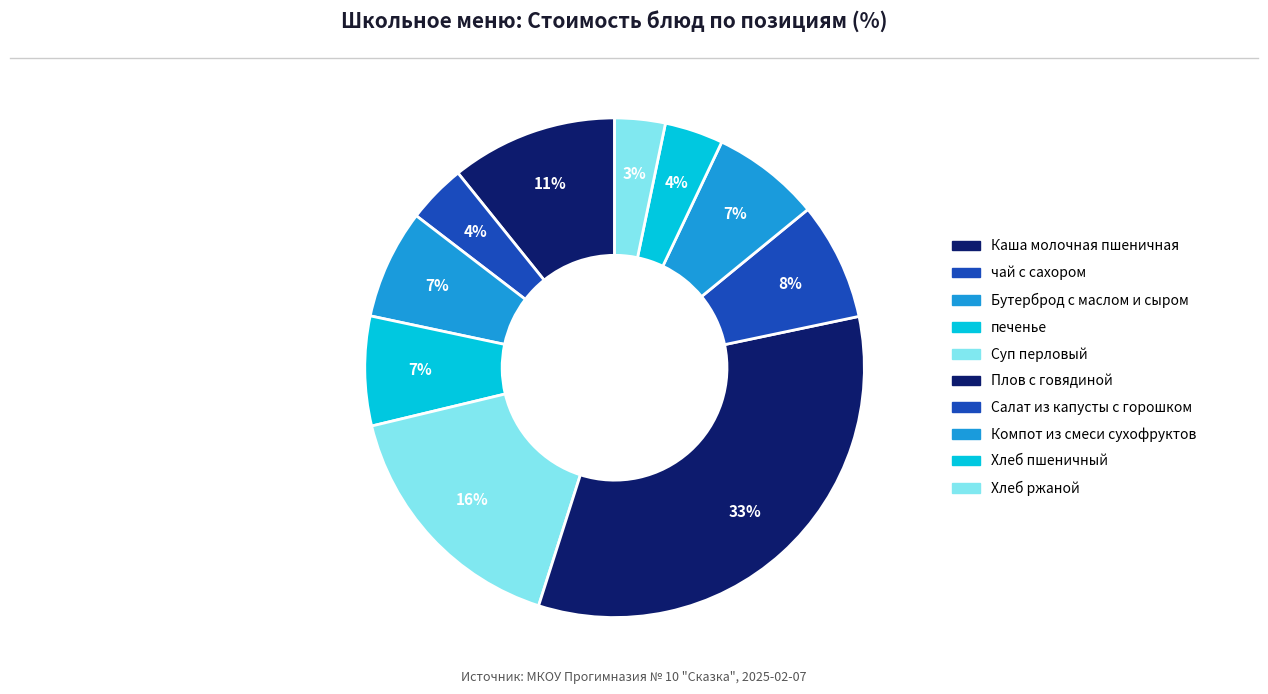

How many segments does this pie chart have?

10